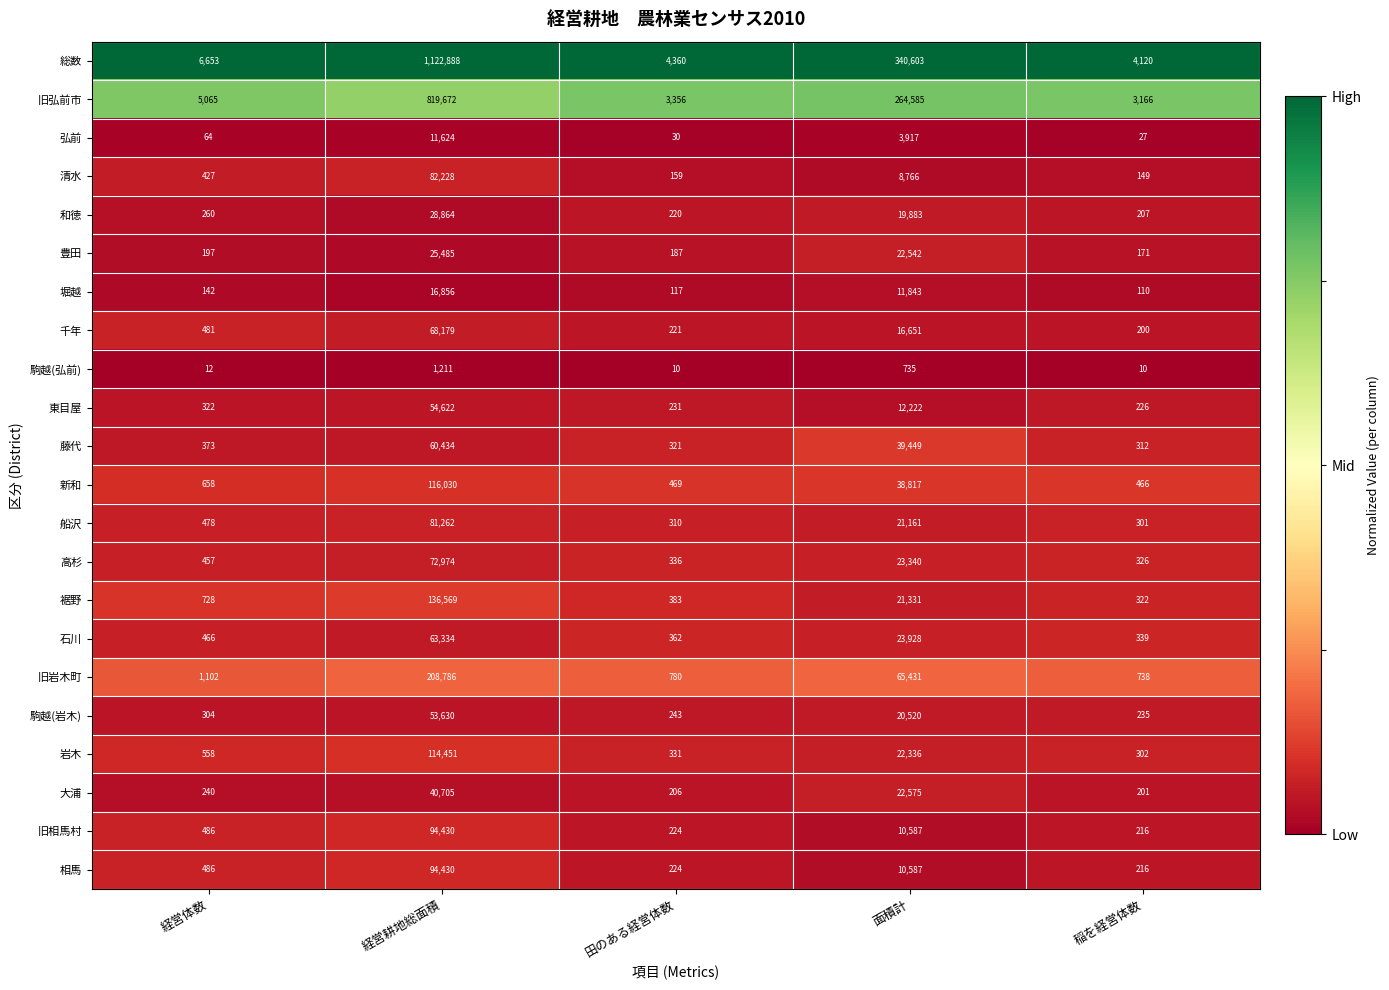

At which label does 旧岩木町 reach its peak?

経営耕地総面積